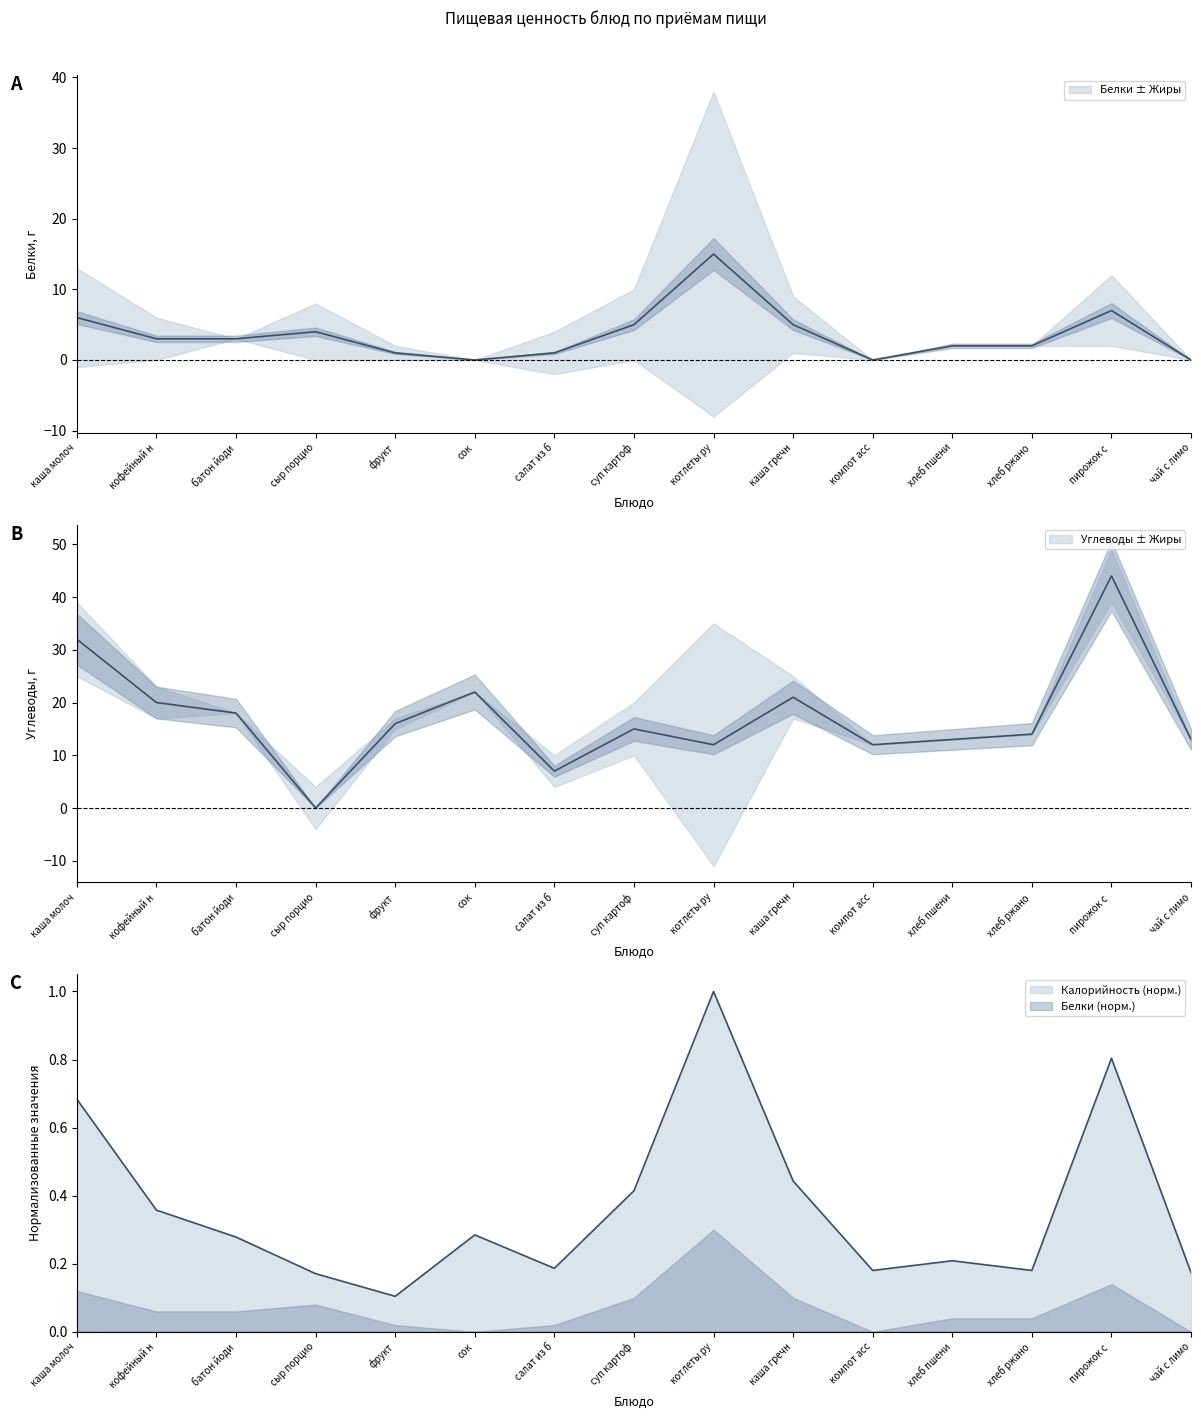

Which has a higher value, каша гречн or котлеты ру?

котлеты ру